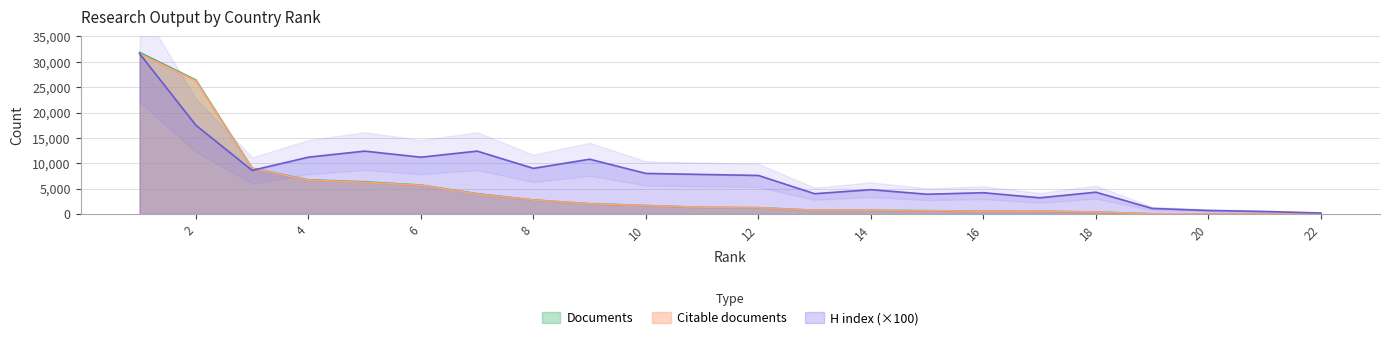

Reading right to left, extract all data points from this chart.

Documents: 1=31852	2=26429	3=9025	4=6728	5=6350	6=5703	7=4001	8=2773	9=2043	10=1679	11=1309	12=1253	13=748	14=724	15=656	16=568	17=563	18=392	19=54	20=19	21=10	22=3
Citable documents: 1=31595	2=26291	3=8994	4=6674	5=6242	6=5665	7=3936	8=2761	9=2009	10=1675	11=1299	12=1242	13=739	14=718	15=654	16=564	17=561	18=388	19=53	20=19	21=10	22=3
H index: 1=31600	2=17500	3=8600	4=11200	5=12400	6=11200	7=12400	8=9000	9=10800	10=8000	11=7800	12=7600	13=4000	14=4800	15=3900	16=4200	17=3200	18=4300	19=1100	20=700	21=500	22=200